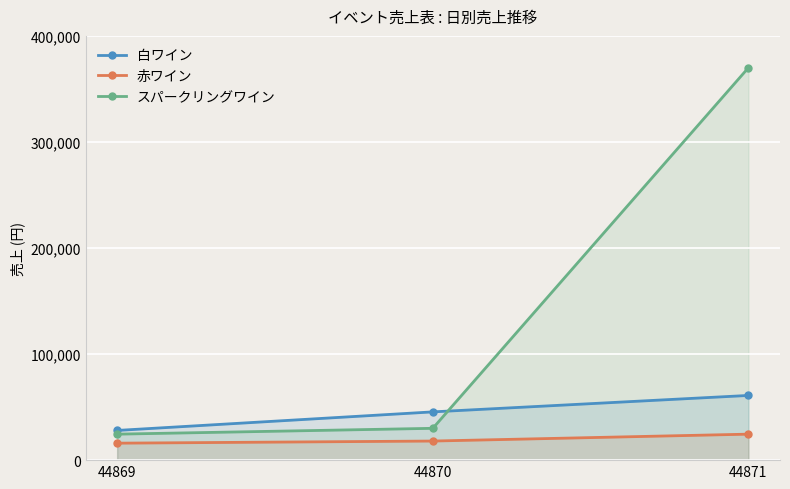

How many values in the 白ワイン series are below 45500?

1